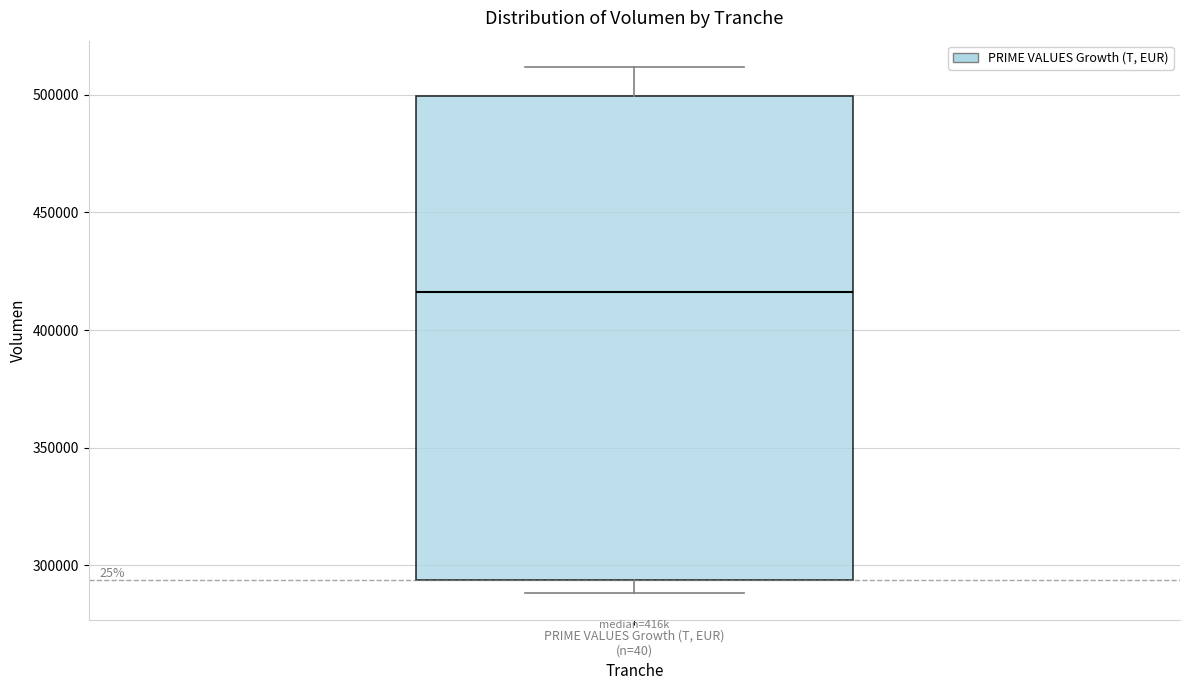

Where does the median line of the box for PRIME VALUES Growth (T, EUR) (n=40) sit on the y-axis? The values are not printed on the chart, so give them approximately, as read against the axis.

415000